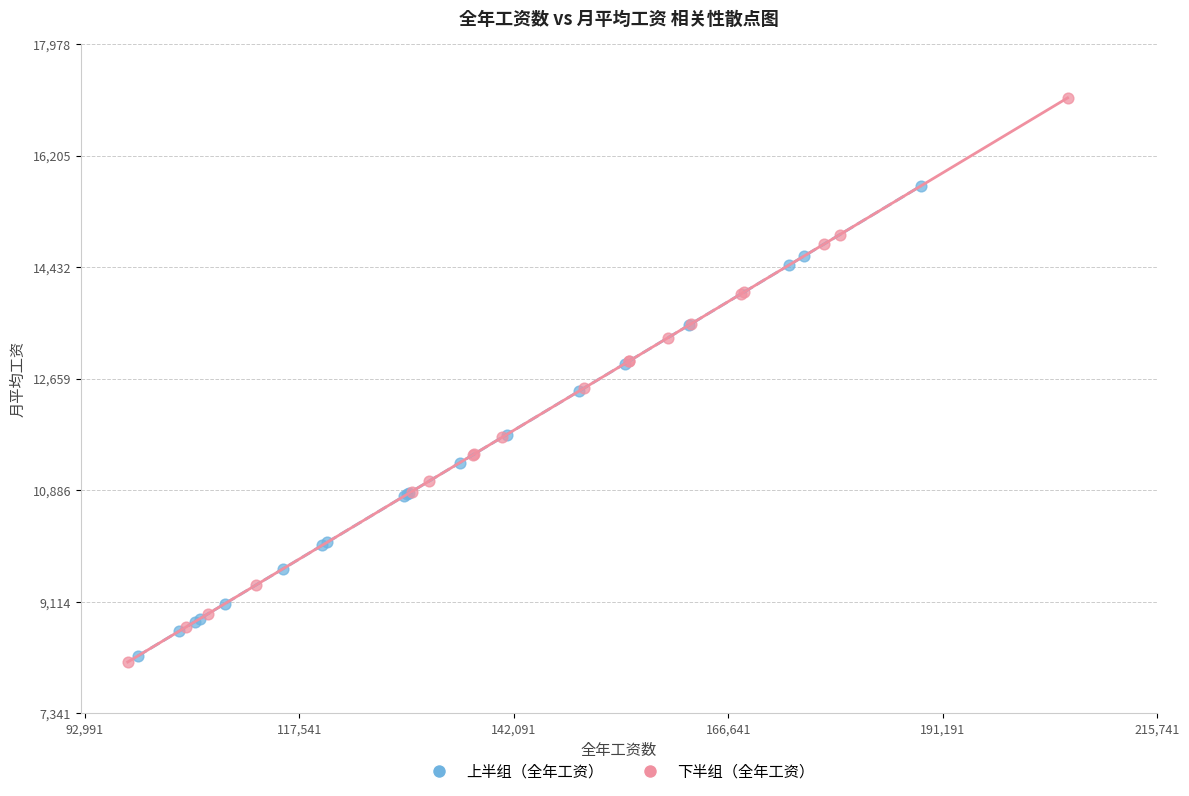

What are all the series names shown in the legend?

上半组（全年工资）, 下半组（全年工资）